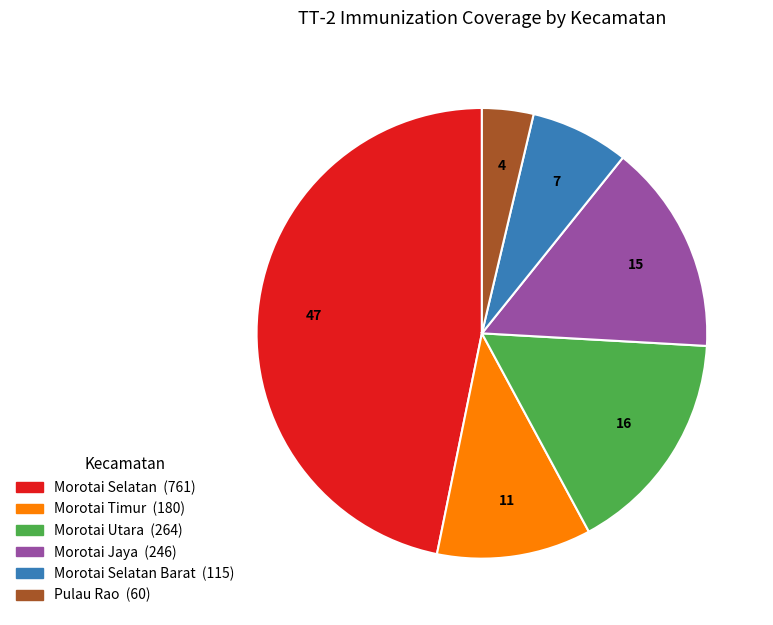

Does any single category account for the majority?

No